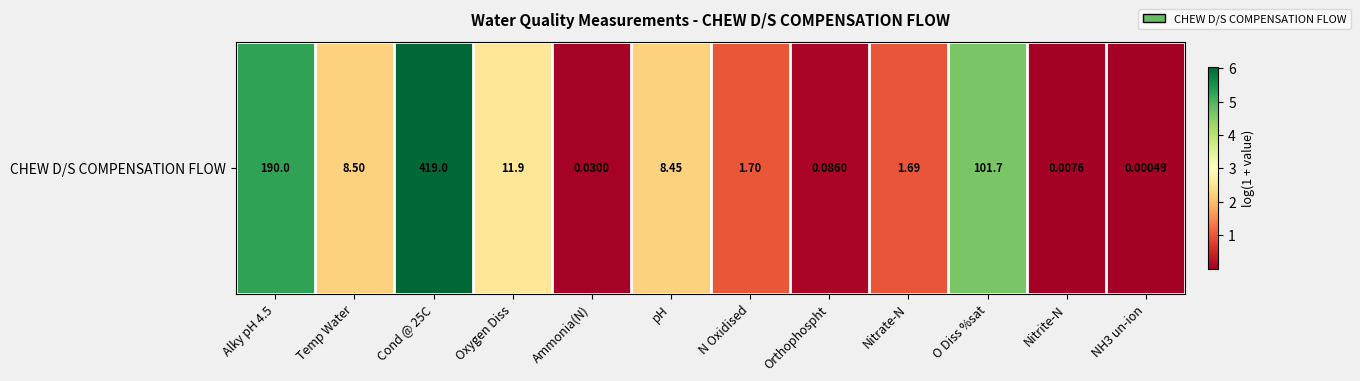

What is the difference between the values at Orthophospht and Nitrate-N?

0.9